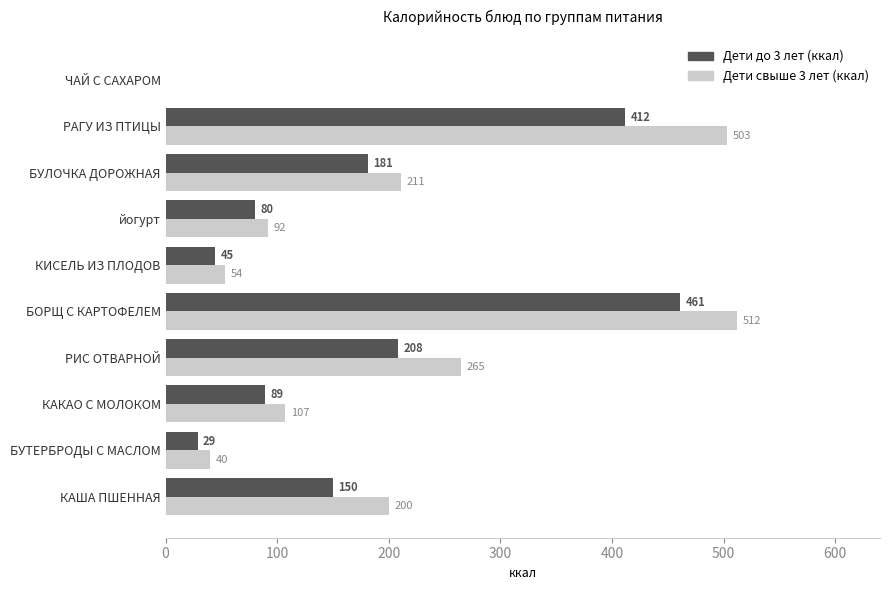

Which series has the largest total across all categories?

Дети свыше 3 лет (ккал)